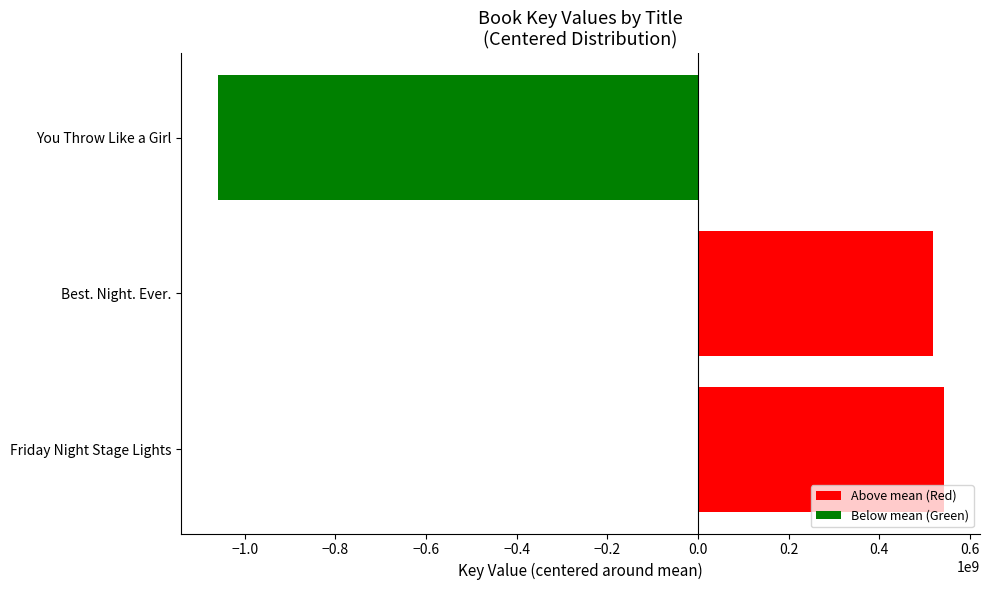

The value at Friday Night Stage Lights is 338568050.1. True or false?

False